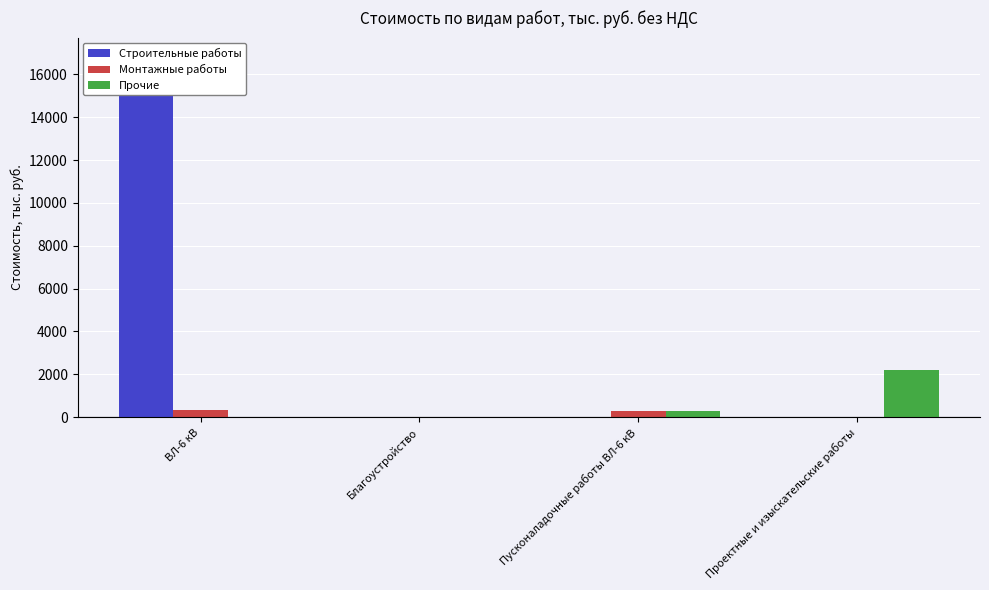

Reading left to right, transcribe all the data shown in this chart.

Строительные работы: 16875.5	0.0	0.0	0.0
Монтажные работы: 324.0	0.0	296.4	0.0
Прочие: 0.0	0.0	296.4	2218.3